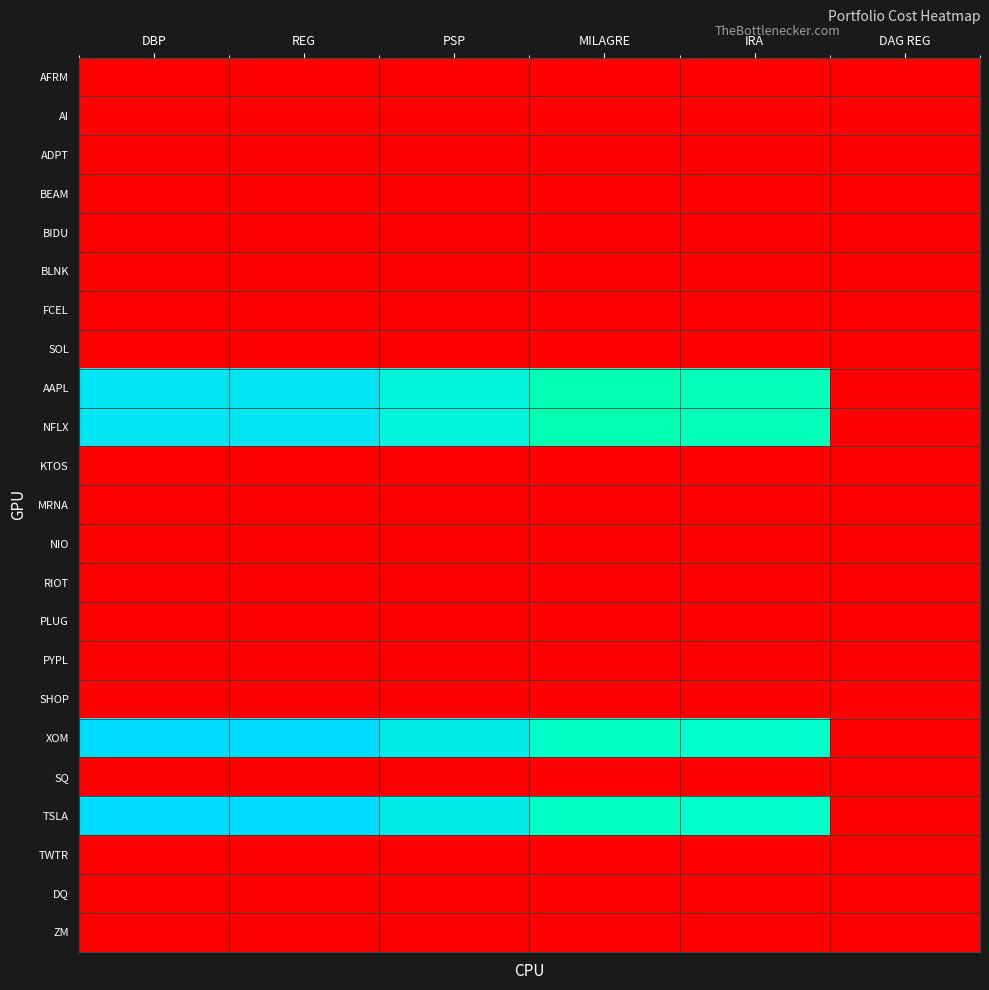

Reading left to right, list all the values displayed in this chart.

AFRM: DBP=1.0	REG=1.0	PSP=1.0	MILAGRE=1.0	IRA=1.0	DAG REG=1.0
AI: DBP=1.0	REG=1.0	PSP=1.0	MILAGRE=1.0	IRA=1.0	DAG REG=1.0
ADPT: DBP=1.0	REG=1.0	PSP=1.0	MILAGRE=1.0	IRA=1.0	DAG REG=1.0
BEAM: DBP=1.0	REG=1.0	PSP=1.0	MILAGRE=1.0	IRA=1.0	DAG REG=1.0
BIDU: DBP=1.0	REG=1.0	PSP=1.0	MILAGRE=1.0	IRA=1.0	DAG REG=1.0
BLNK: DBP=1.0	REG=1.0	PSP=1.0	MILAGRE=1.0	IRA=1.0	DAG REG=1.0
FCEL: DBP=1.0	REG=1.0	PSP=1.0	MILAGRE=1.0	IRA=1.0	DAG REG=1.0
SOL: DBP=1.0	REG=1.0	PSP=1.0	MILAGRE=1.0	IRA=1.0	DAG REG=1.0
AAPL: DBP=74975.4	REG=74907.0	PSP=42189.0	MILAGRE=14760.0	IRA=17835.0	DAG REG=1.0
NFLX: DBP=74975.4	REG=74675.0	PSP=42230.0	MILAGRE=14420.0	IRA=17510.0	DAG REG=1.0
KTOS: DBP=1.0	REG=1.0	PSP=1.0	MILAGRE=1.0	IRA=1.0	DAG REG=1.0
MRNA: DBP=1.0	REG=1.0	PSP=1.0	MILAGRE=1.0	IRA=1.0	DAG REG=1.0
NIO: DBP=1.0	REG=1.0	PSP=1.0	MILAGRE=1.0	IRA=1.0	DAG REG=1.0
RIOT: DBP=1.0	REG=1.0	PSP=1.0	MILAGRE=1.0	IRA=1.0	DAG REG=1.0
PLUG: DBP=1.0	REG=1.0	PSP=1.0	MILAGRE=1.0	IRA=1.0	DAG REG=1.0
PYPL: DBP=1.0	REG=1.0	PSP=1.0	MILAGRE=1.0	IRA=1.0	DAG REG=1.0
SHOP: DBP=1.0	REG=1.0	PSP=1.0	MILAGRE=1.0	IRA=1.0	DAG REG=1.0
XOM: DBP=112463.1	REG=112447.5	PSP=63450.0	MILAGRE=22137.0	IRA=26931.0	DAG REG=1.0
SQ: DBP=1.0	REG=1.0	PSP=1.0	MILAGRE=1.0	IRA=1.0	DAG REG=1.0
TSLA: DBP=112463.1	REG=111895.0	PSP=63245.0	MILAGRE=21545.0	IRA=26410.0	DAG REG=1.0
TWTR: DBP=1.0	REG=1.0	PSP=1.0	MILAGRE=1.0	IRA=1.0	DAG REG=1.0
DQ: DBP=1.0	REG=1.0	PSP=1.0	MILAGRE=1.0	IRA=1.0	DAG REG=1.0
ZM: DBP=1.0	REG=1.0	PSP=1.0	MILAGRE=1.0	IRA=1.0	DAG REG=1.0